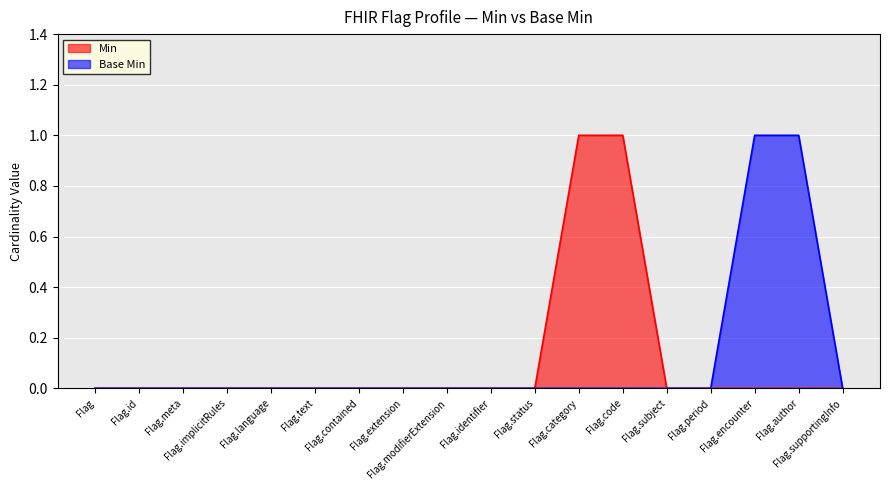

What is the difference between the second highest and minimum values in the Base Min series?

1